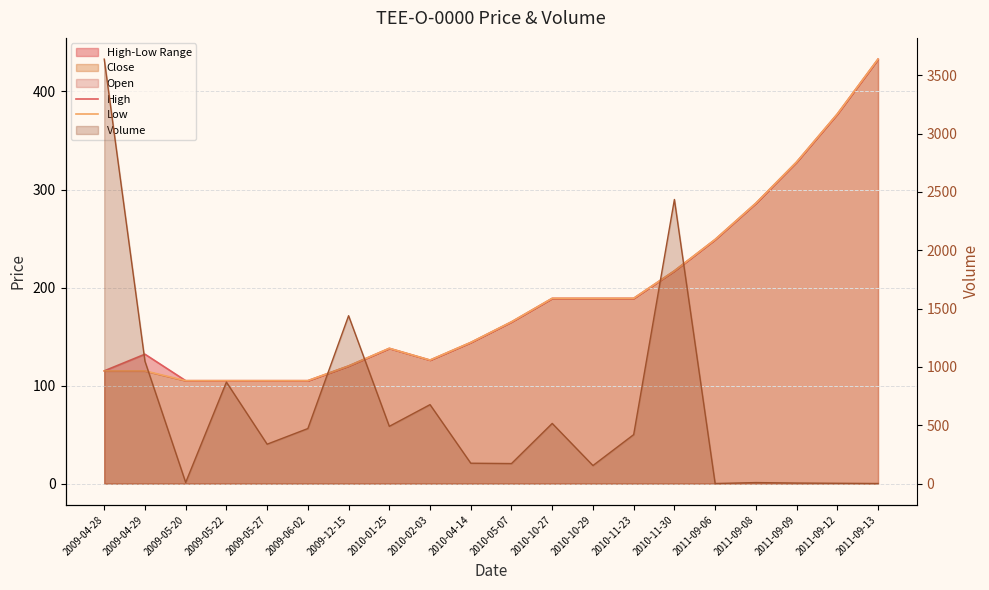

What position from the left is 2009-05-22?

4